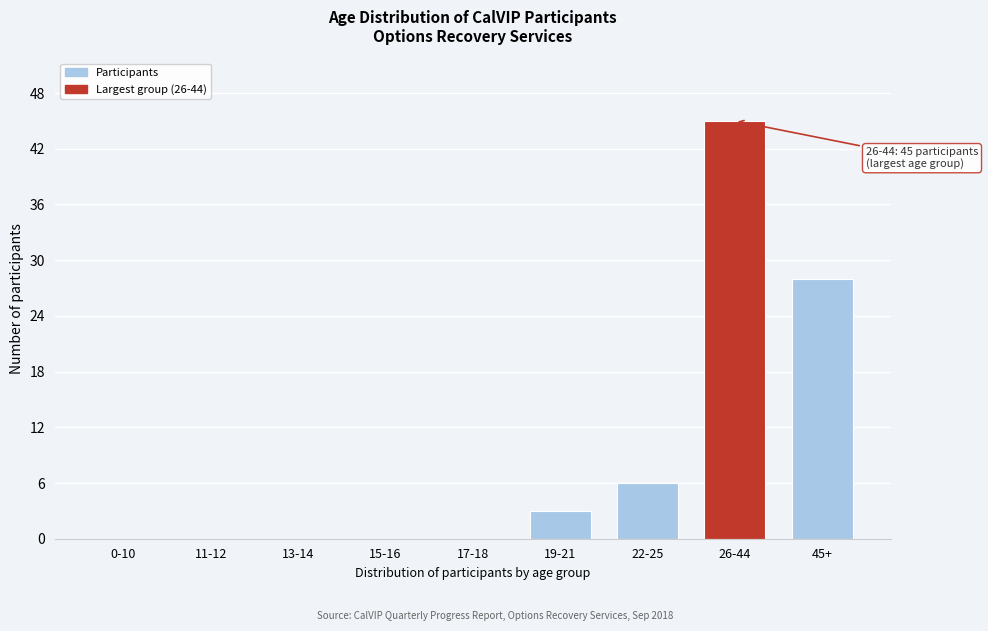

Reading left to right, list all the values displayed in this chart.

0-10=0	11-12=0	13-14=0	15-16=0	17-18=0	19-21=3	22-25=6	26-44=45	45+=28